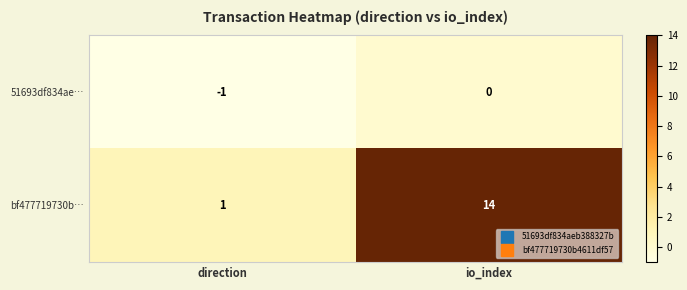

True or false: 51693df834ae… has a value of 0 at io_index.

True